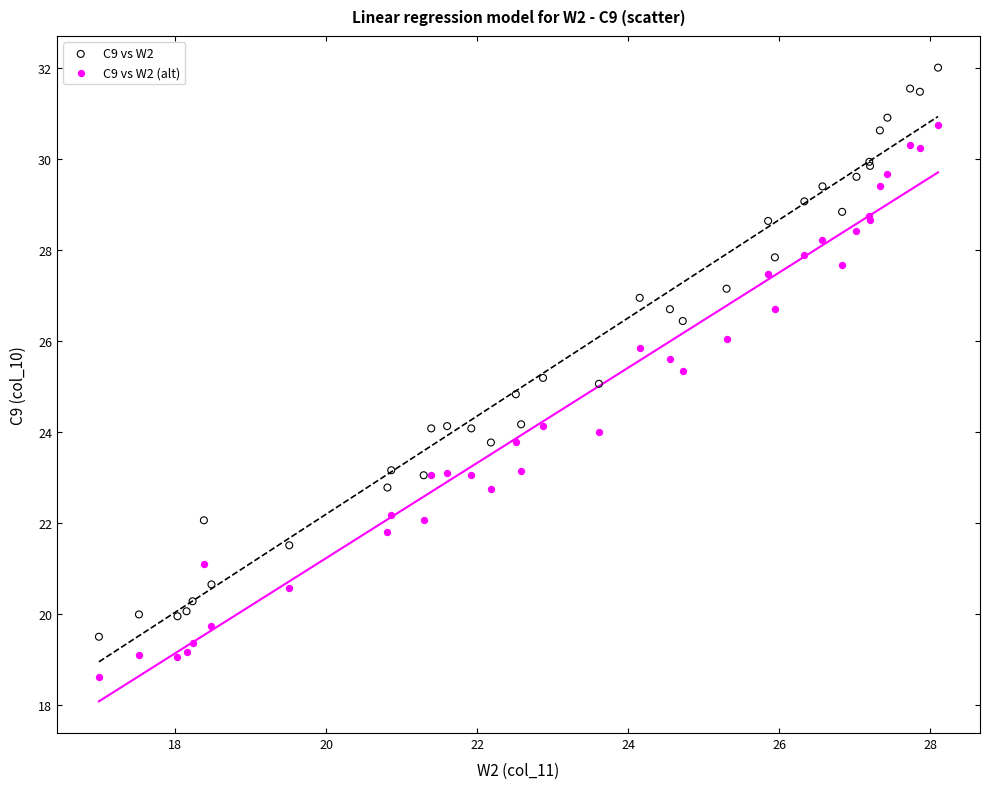

Which series reaches the minimum Y coordinate?

C9 vs W2 (alt)